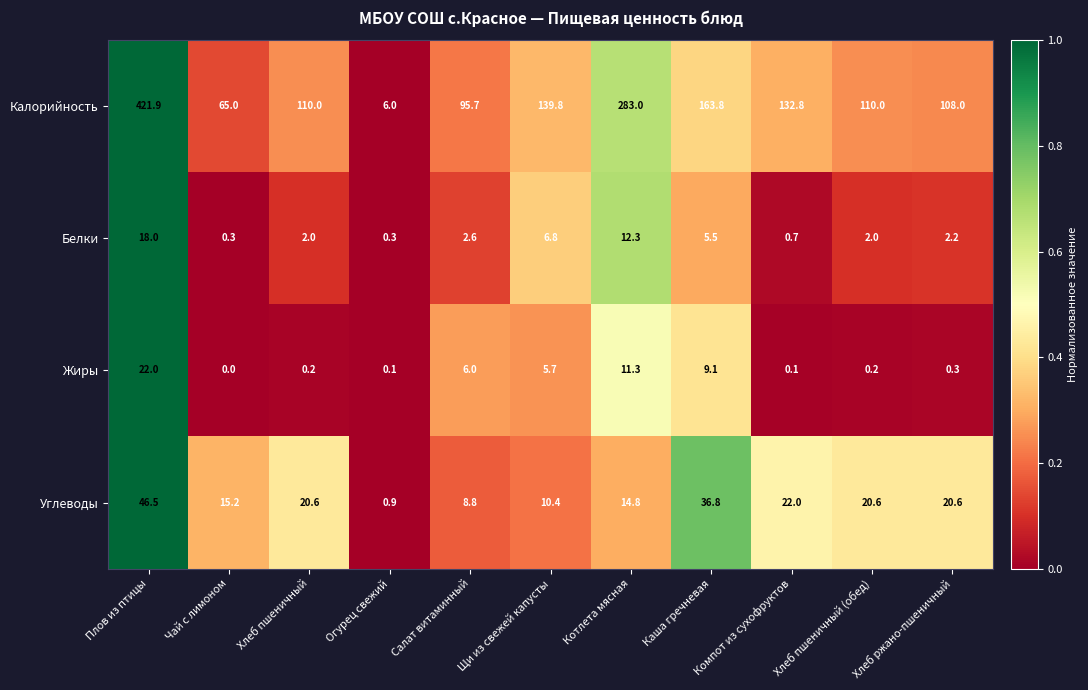

The value of Углеводы at Хлеб пшеничный (обед) is 35.8. True or false?

False